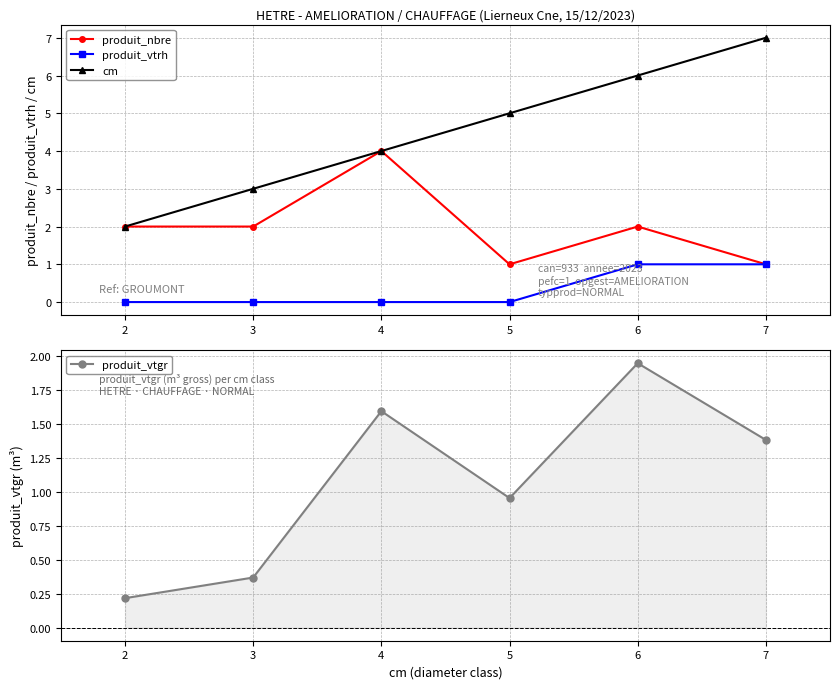

Is the value of produit_vtrh at 5 greater than the value of produit_nbre at 2?

No